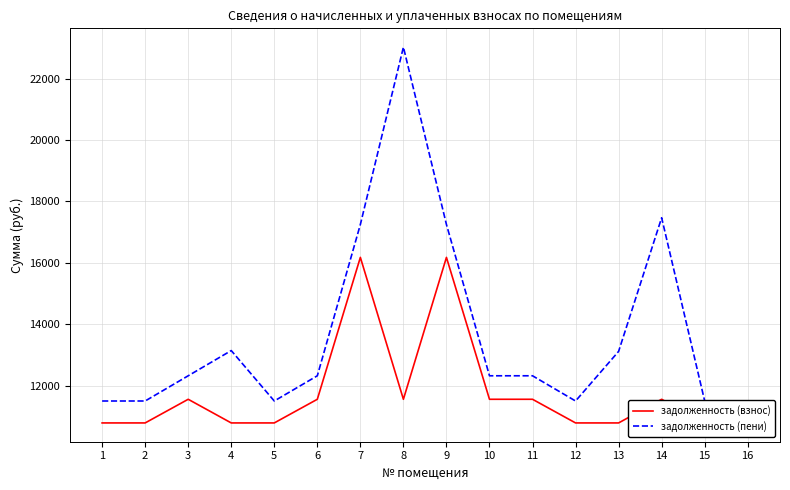

At which label does задолженность (взнос) reach its peak?

7